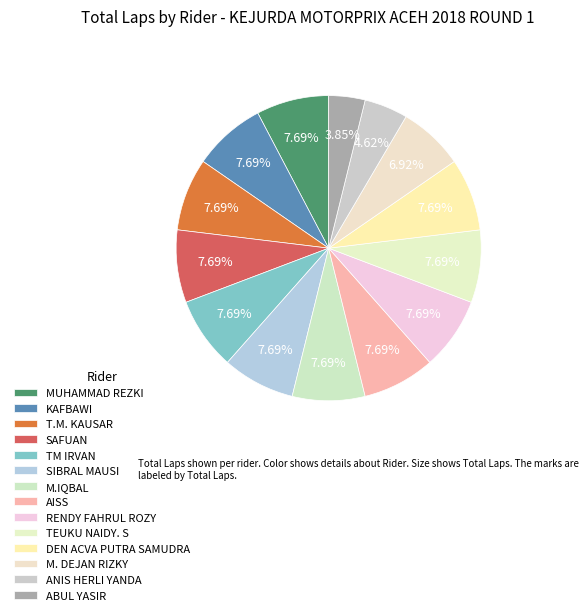

Between RENDY FAHRUL ROZY and M. DEJAN RIZKY, which is larger?

RENDY FAHRUL ROZY